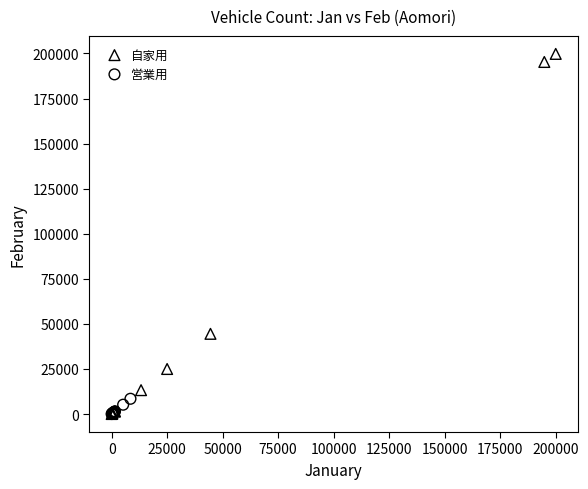

Which series has the widest spread of Y values?

自家用